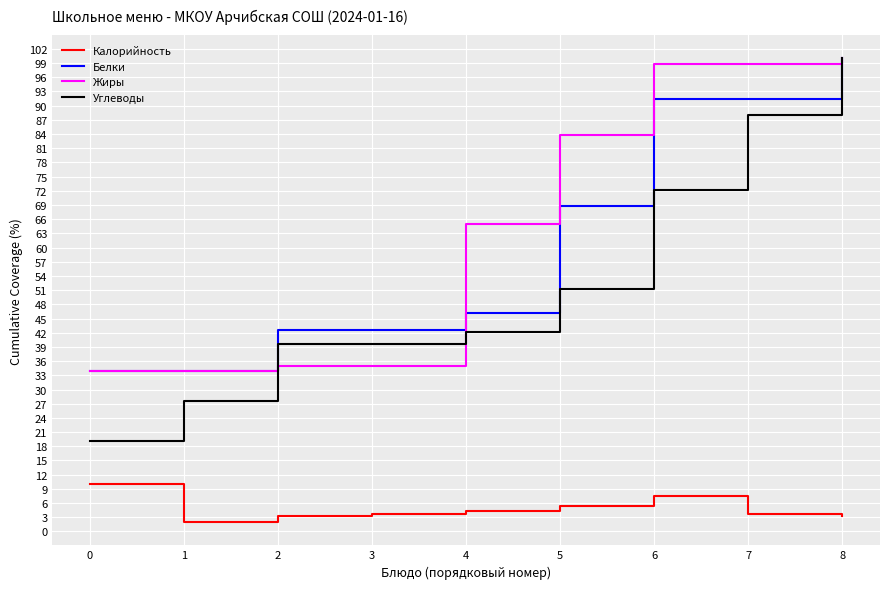

What is the highest value of the Белки series?

100.0